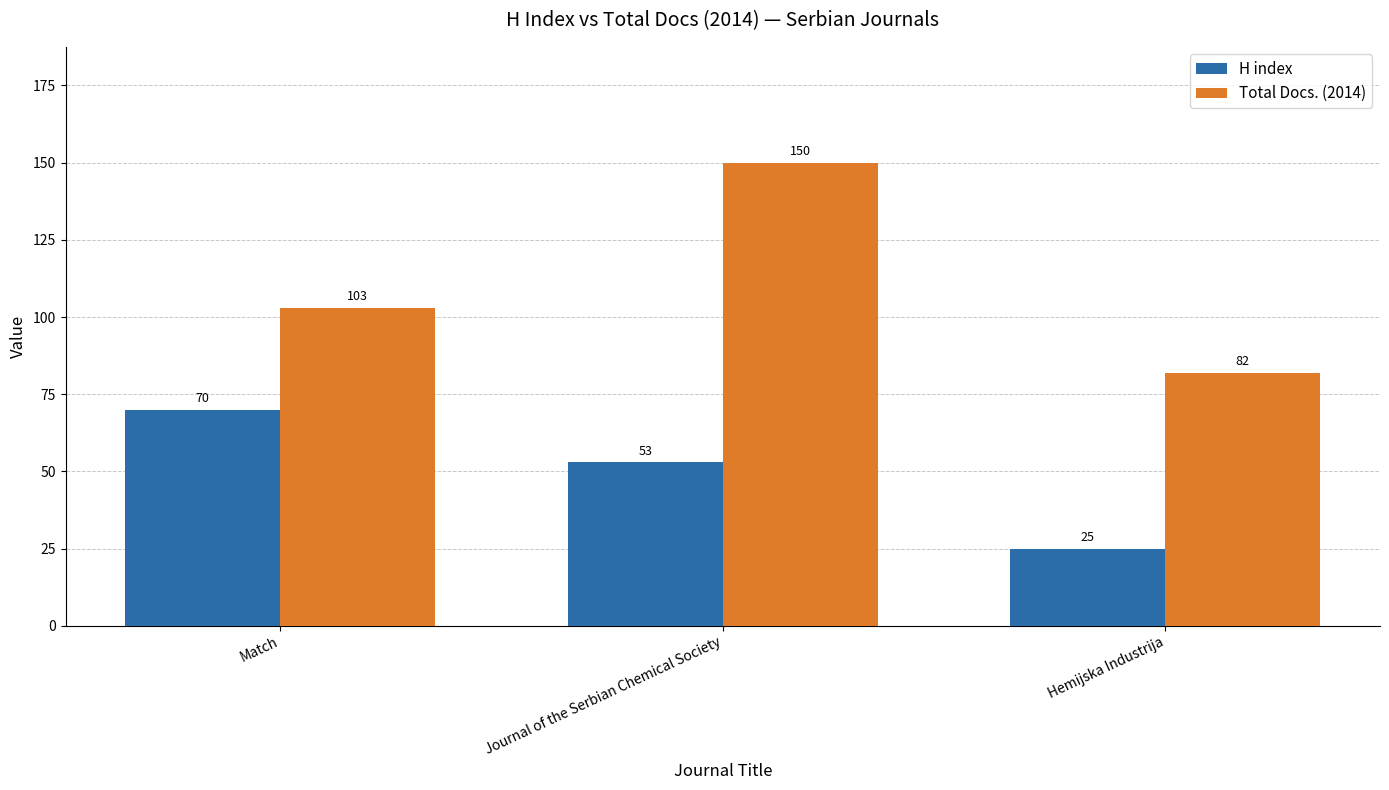

Which series has the largest total across all categories?

Total Docs. (2014)